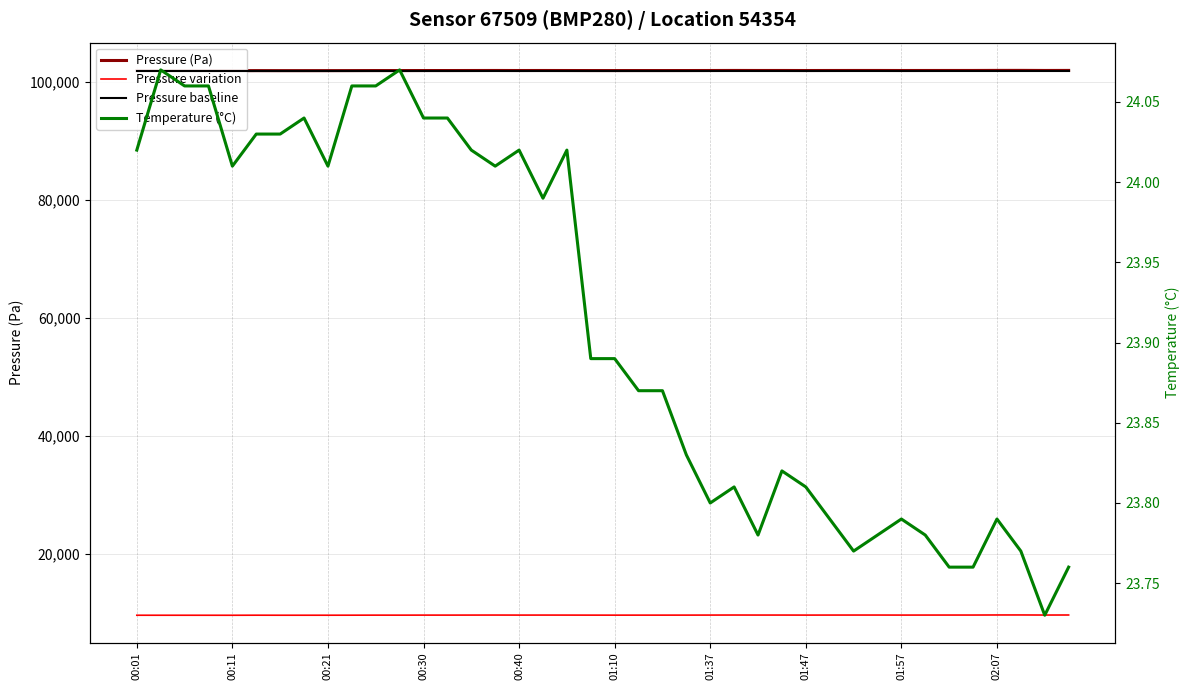

In Pressure variation, how many points are higher than both neighbors (excluding endpoints)?

10